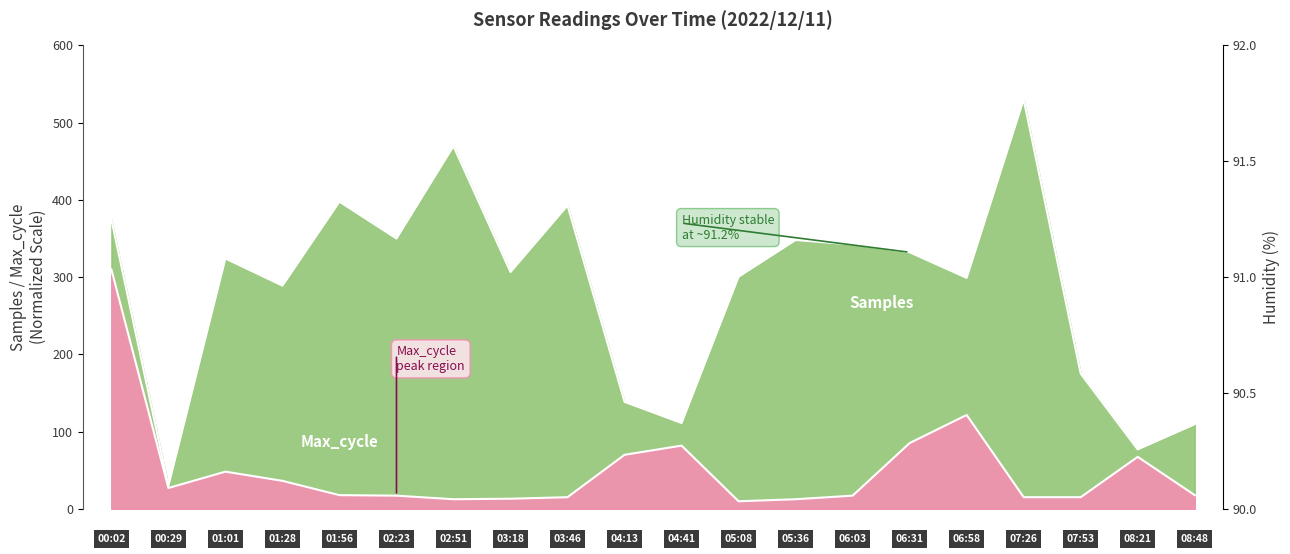

What is the label of the 5th point from the left?

01:56